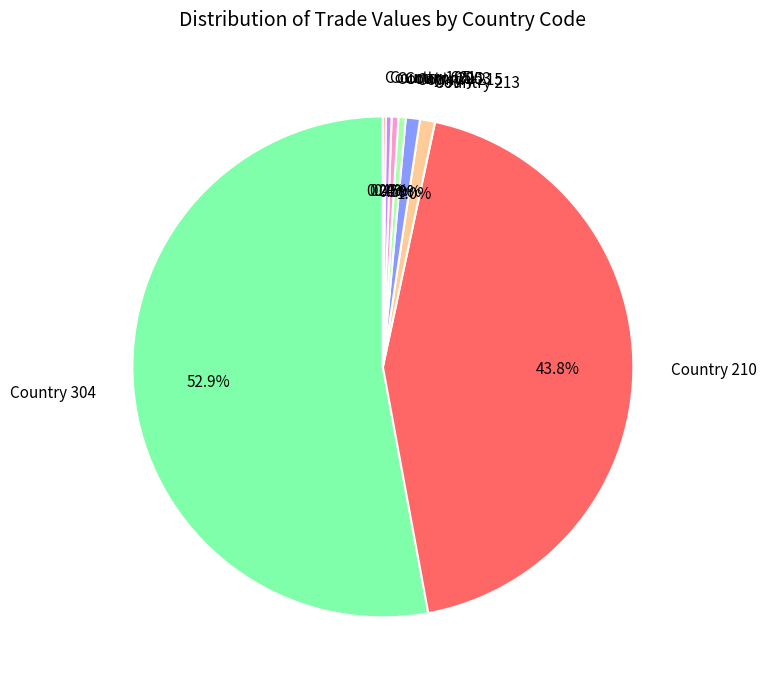

Between Country 205 and Country 304, which is larger?

Country 304